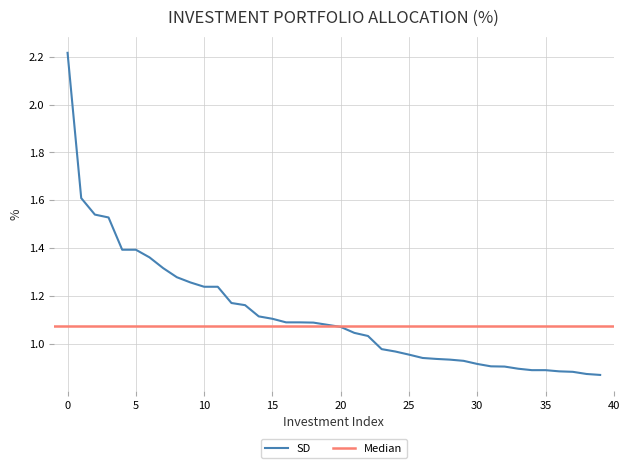

True or false: SD has a value of 2.1 at 5.

False